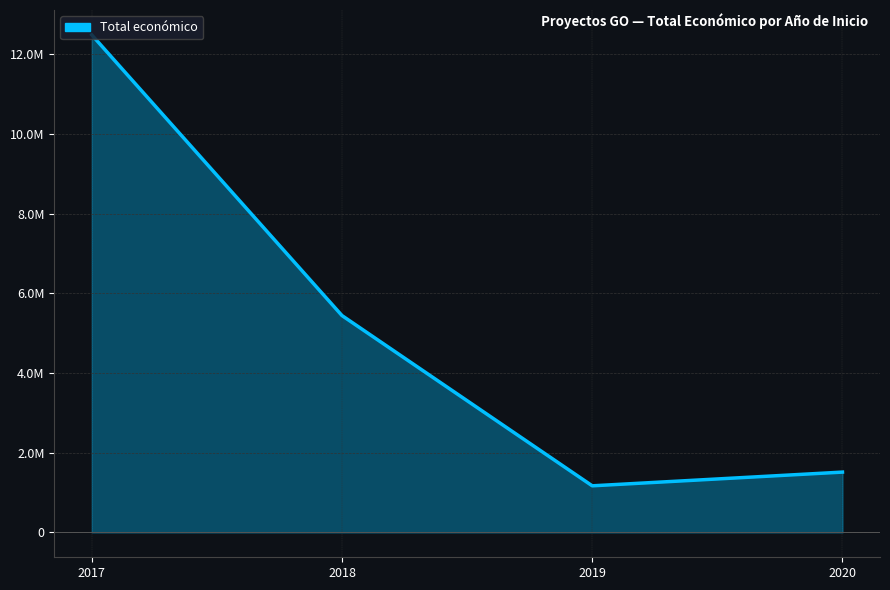

Does the chart have visible grid lines?

Yes